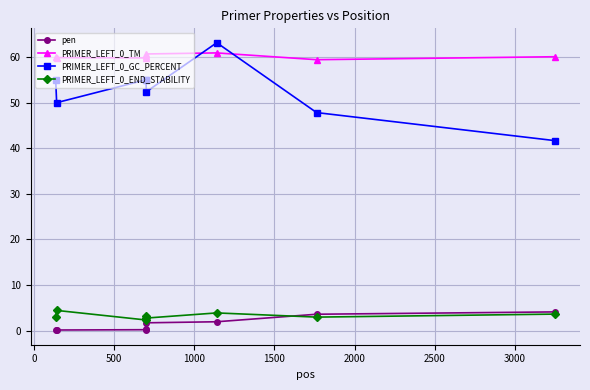

How many values in the pen series are below 1?

4